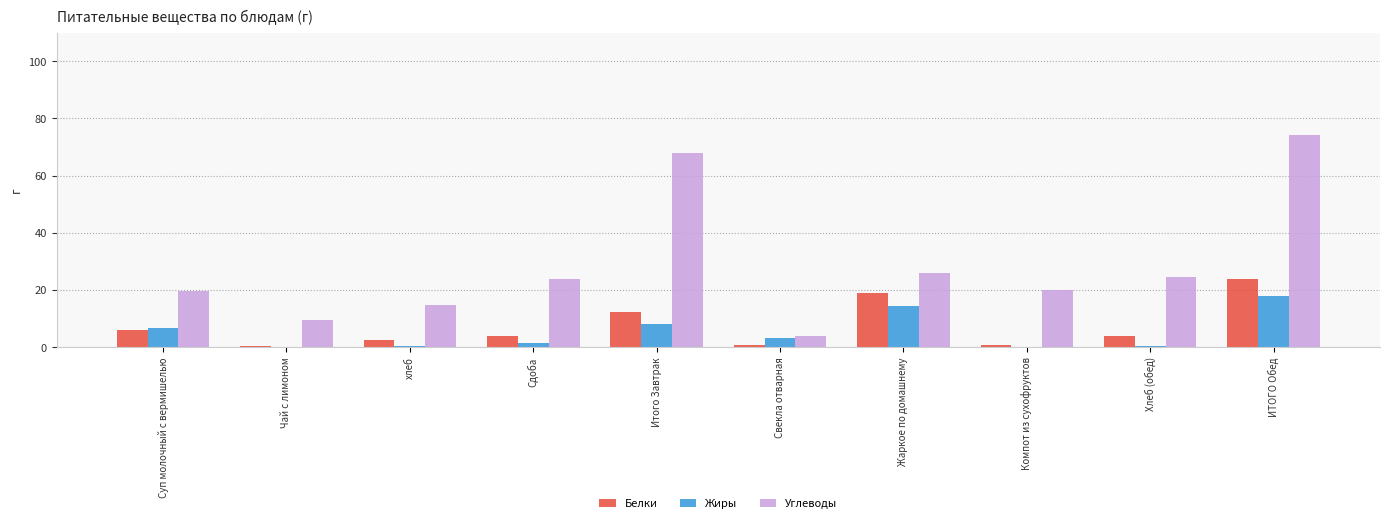

Which series has the largest range (max minus min)?

Углеводы